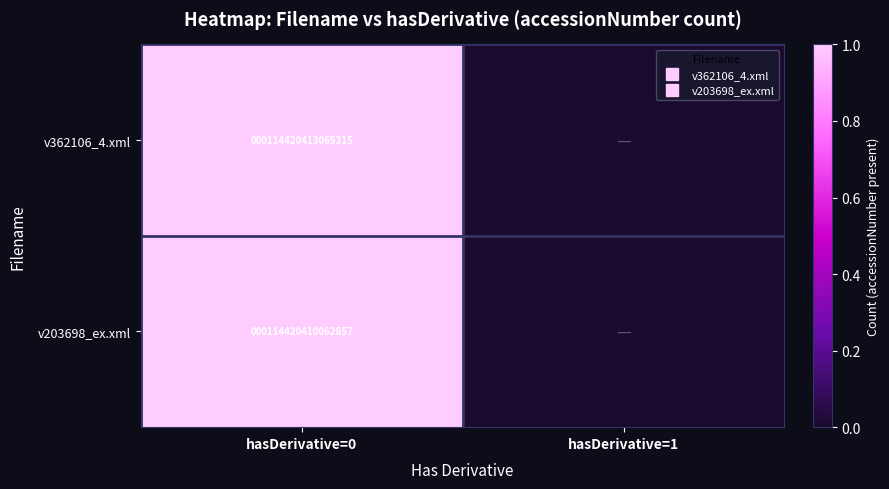

At which category is the sum across all series the highest?

hasDerivative=0